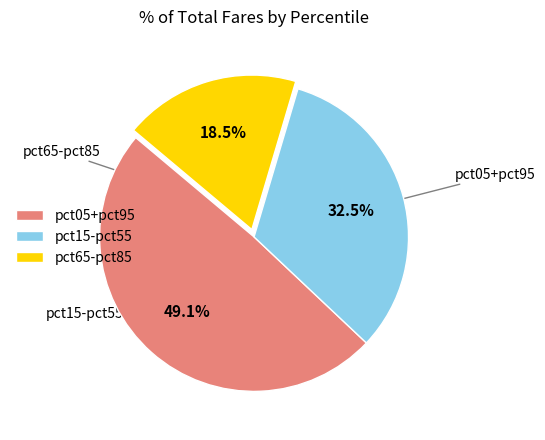

Rank the categories by value from highest to lowest.

pct05+pct95, pct15-pct55, pct65-pct85